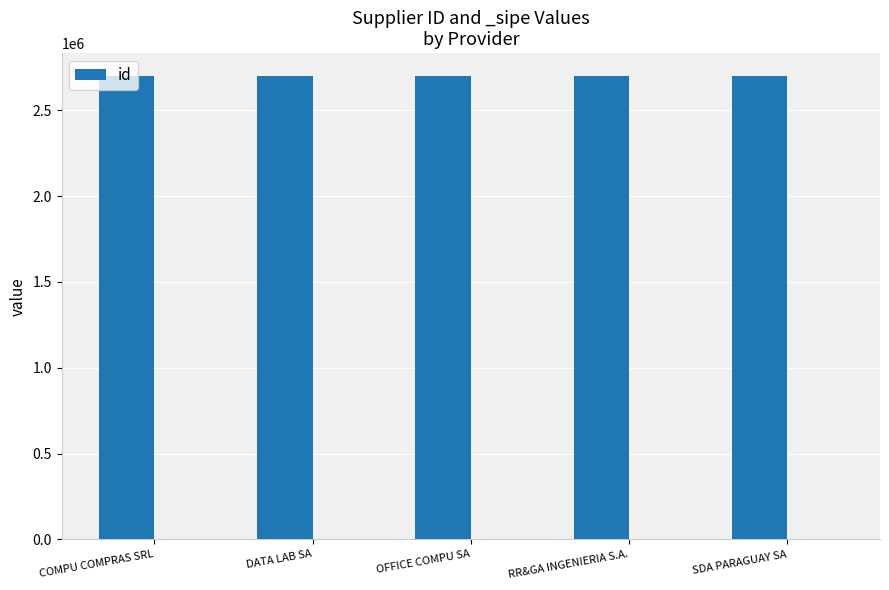

What is the ratio of the value at COMPU COMPRAS SRL to the value at SDA PARAGUAY SA?

1.0